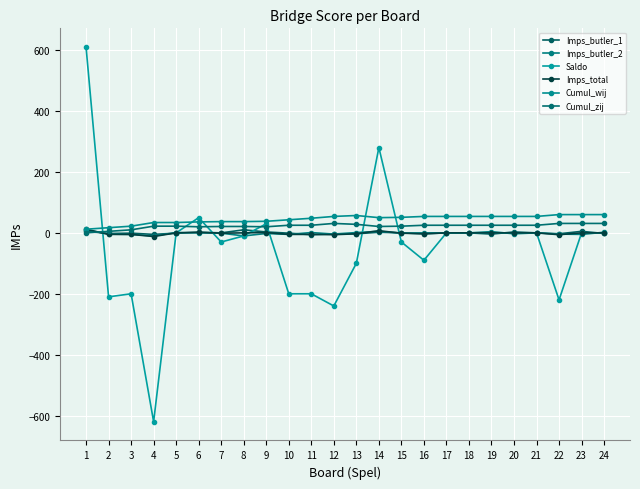

True or false: Imps_butler_2 and Cumul_wij intersect in this chart.

False